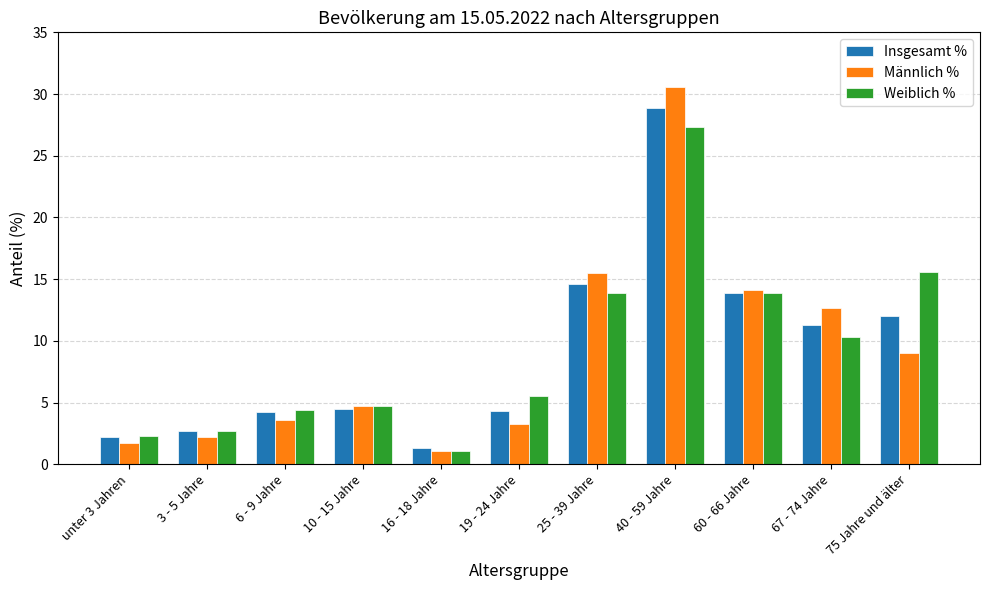

What are all the series names shown in the legend?

Insgesamt %, Männlich %, Weiblich %